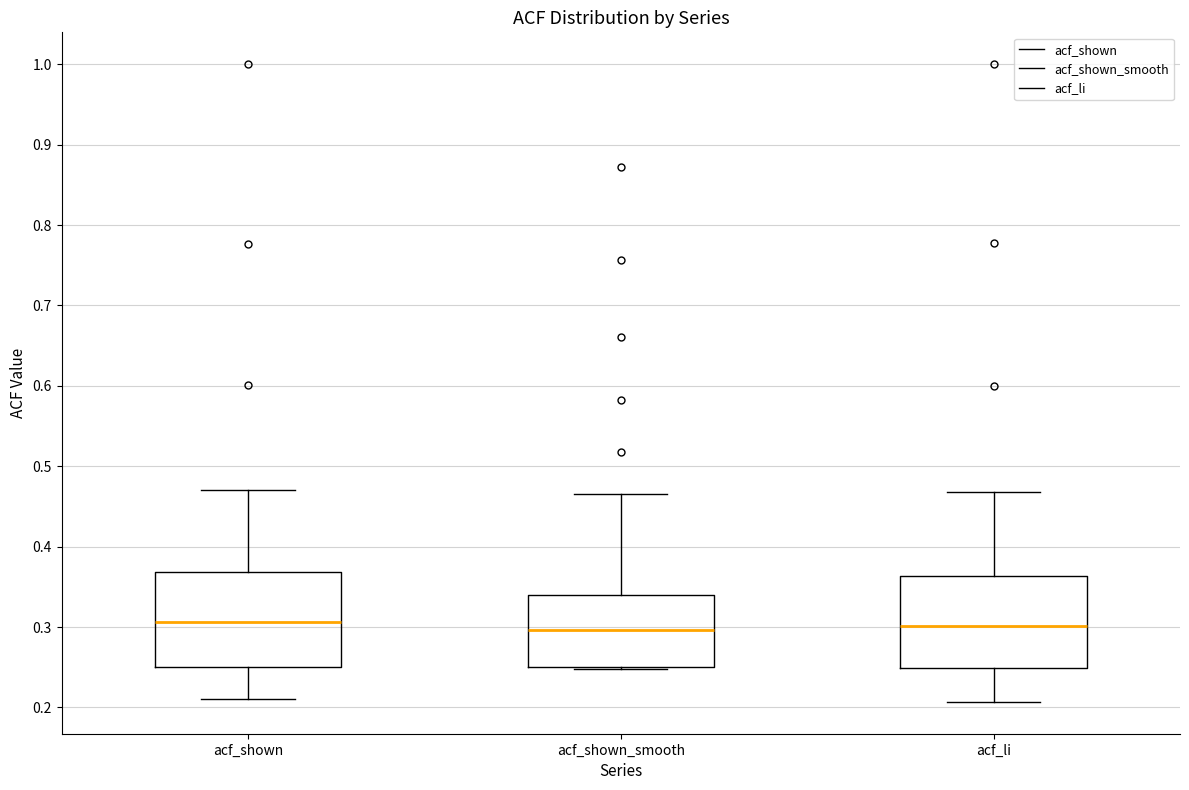

Reading left to right, read every box against the y-axis: the position of its median line, the range the box covers, and the ends of its whiskers. The values are not printed on the chart, so give them approximately, as read against the axis.

acf_shown: median 0.31, box 0.25 to 0.37, whiskers 0.21 to 0.47
acf_shown_smooth: median 0.30, box 0.25 to 0.34, whiskers 0.25 to 0.47
acf_li: median 0.30, box 0.25 to 0.36, whiskers 0.21 to 0.47